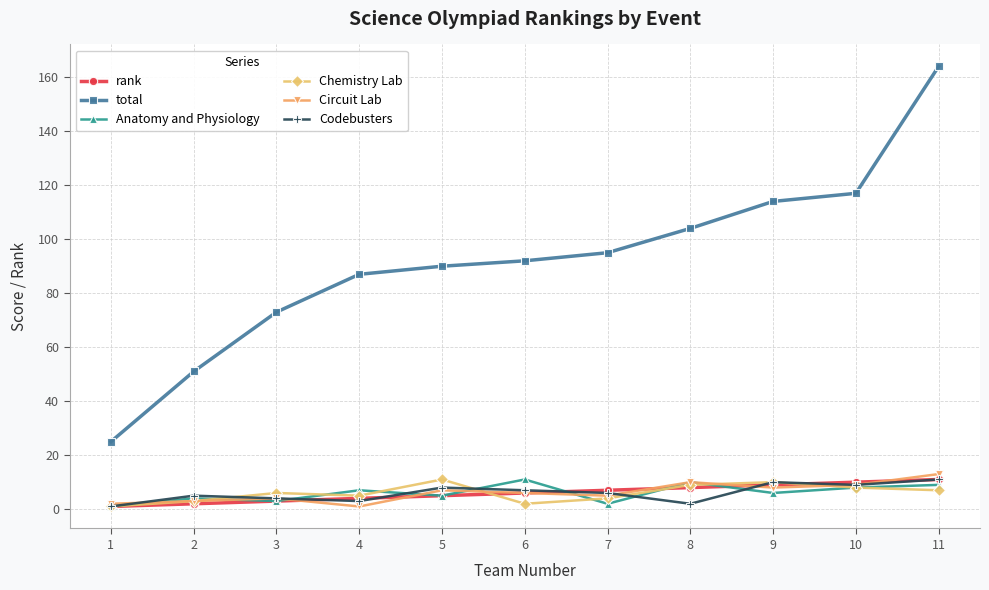

True or false: total and Circuit Lab intersect in this chart.

False